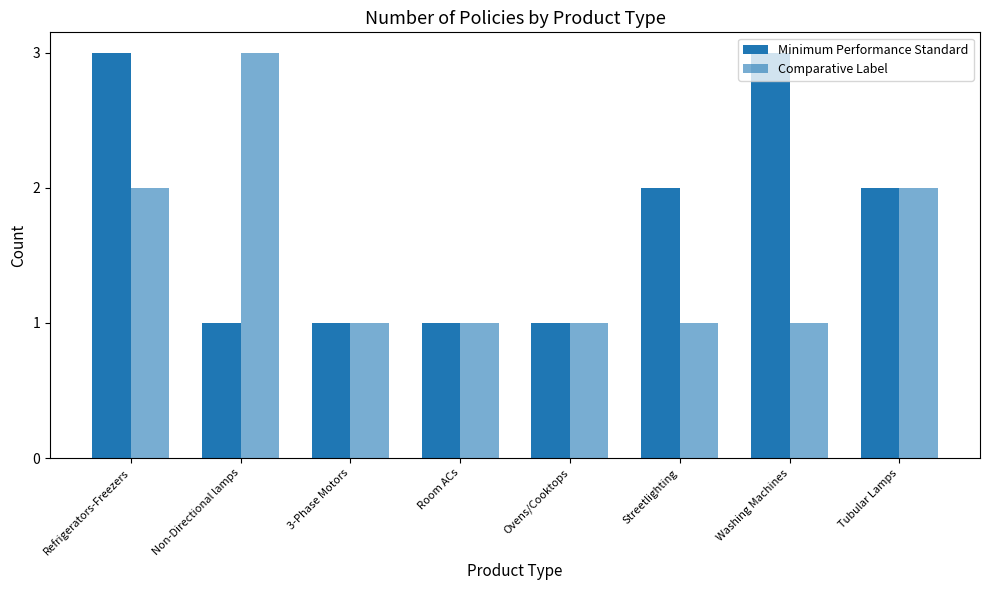

How many bars are there in each group?

2